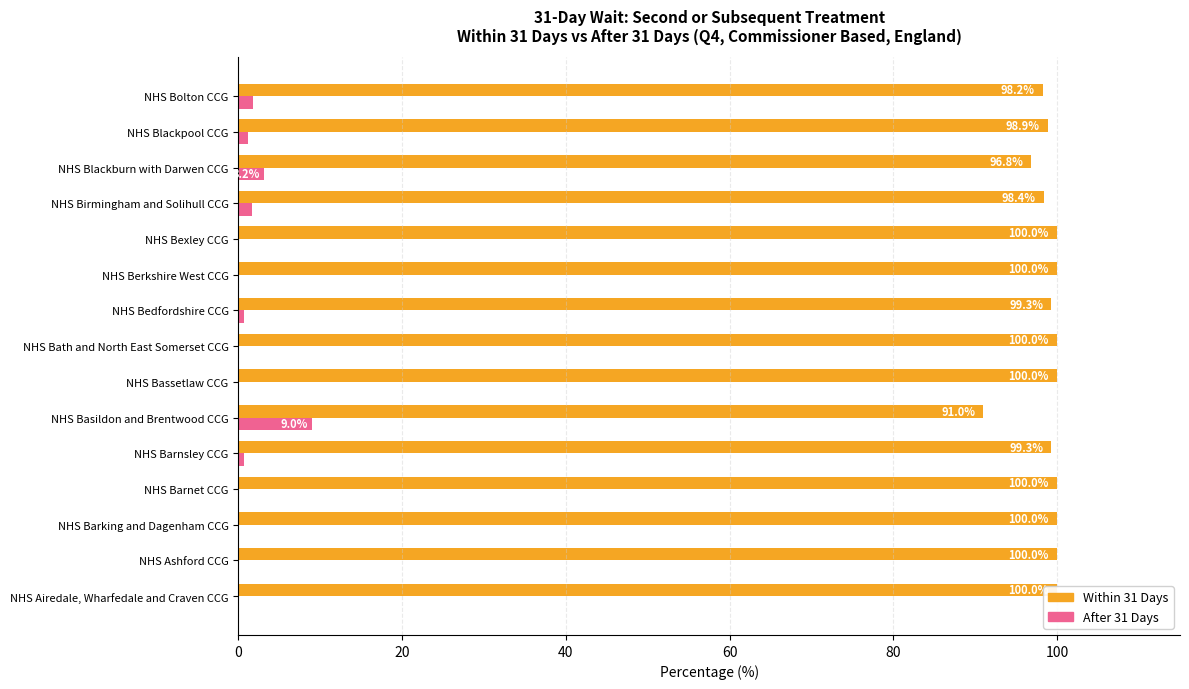

What is the label of the 10th bar from the right?

NHS Basildon and Brentwood CCG